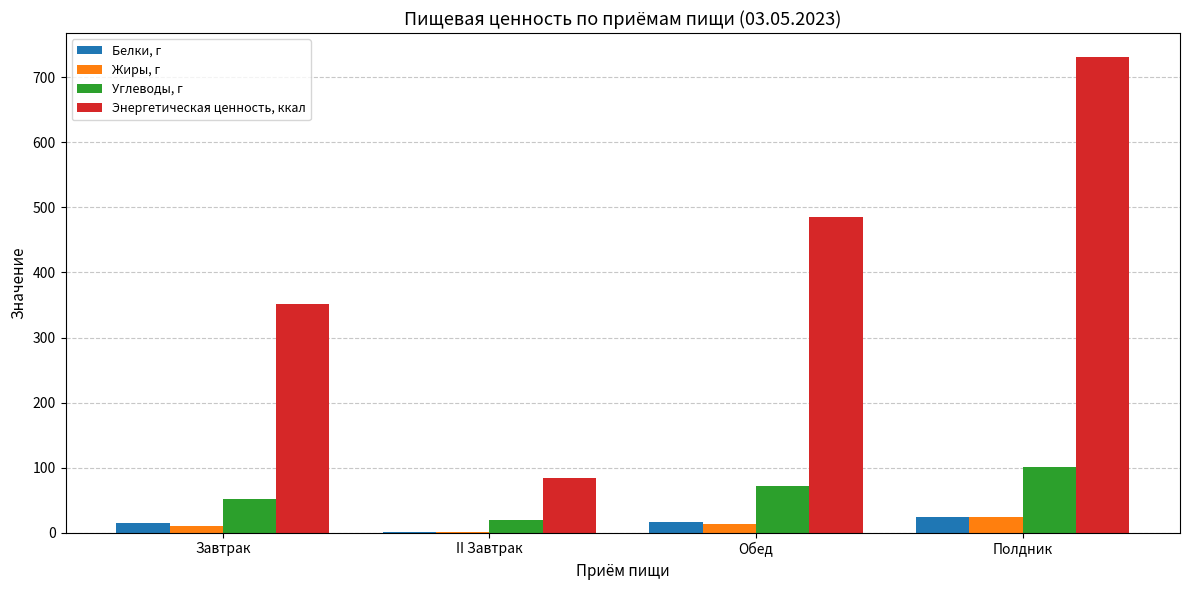

How many distinct data groups are displayed?

4